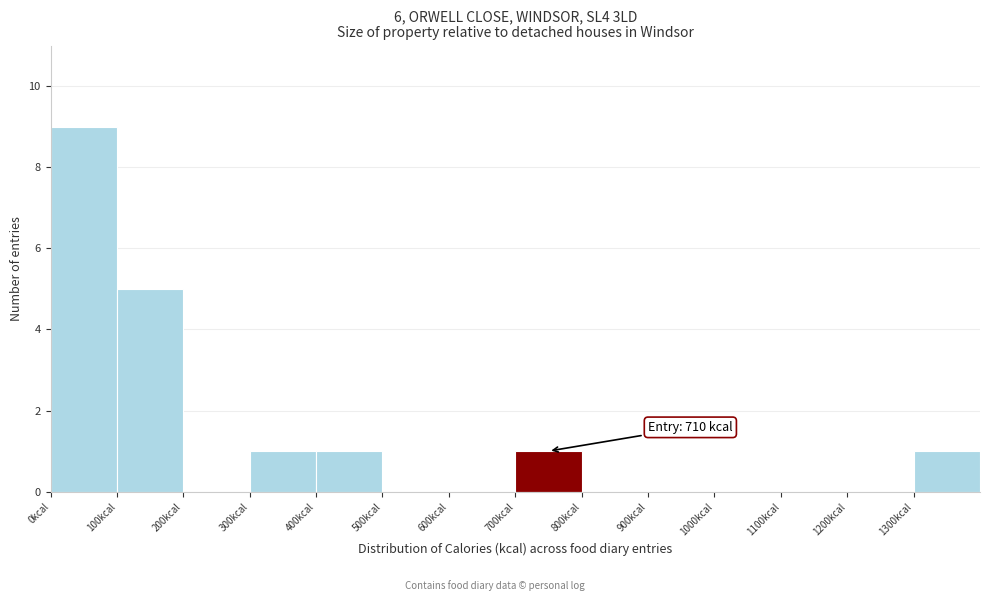

Which range on the x-axis has the tallest bar?

0 to 100